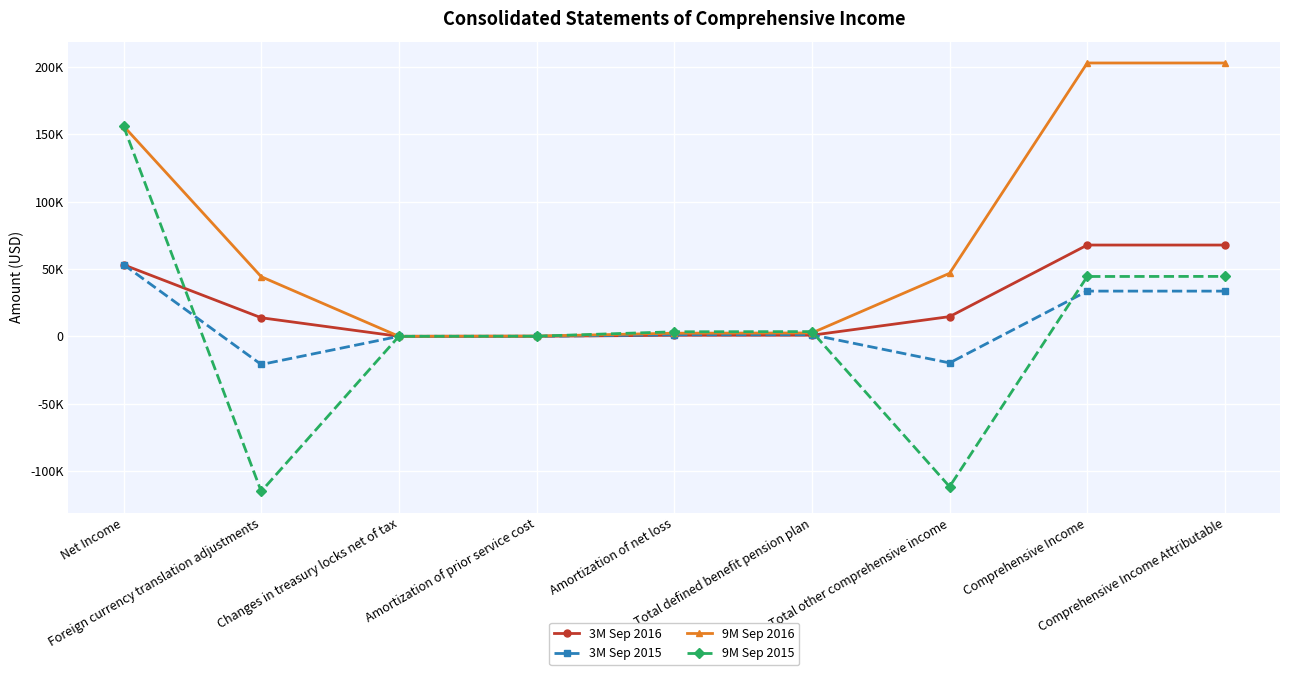

What are all the series names shown in the legend?

3M Sep 2016, 3M Sep 2015, 9M Sep 2016, 9M Sep 2015